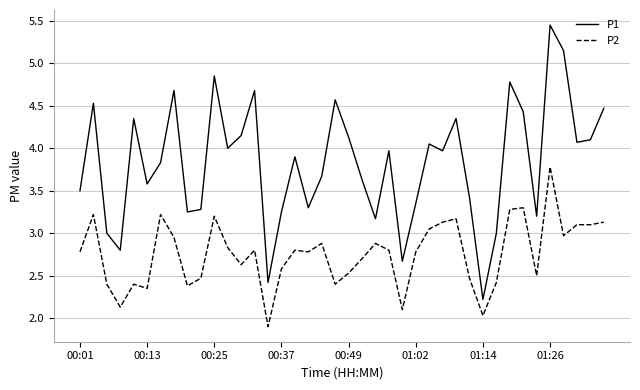

What is the difference between the maximum and minimum values in the P2 series?

1.9